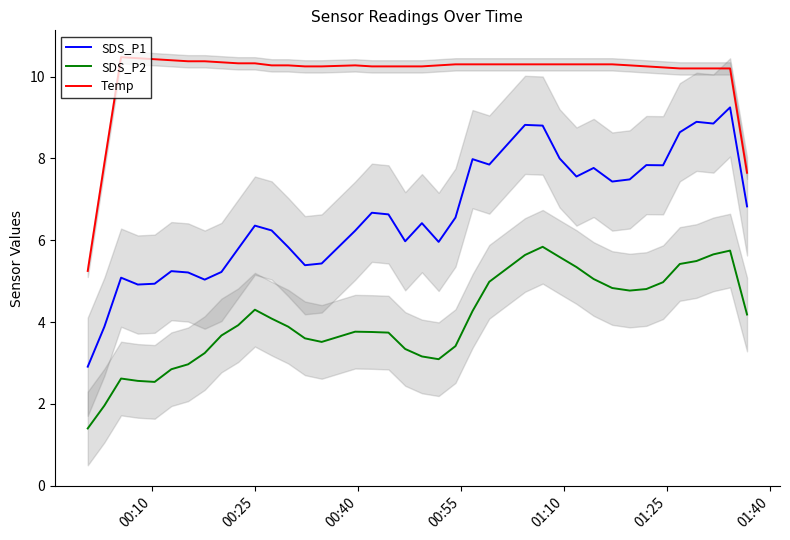

True or false: SDS_P2 and SDS_P1 intersect in this chart.

False